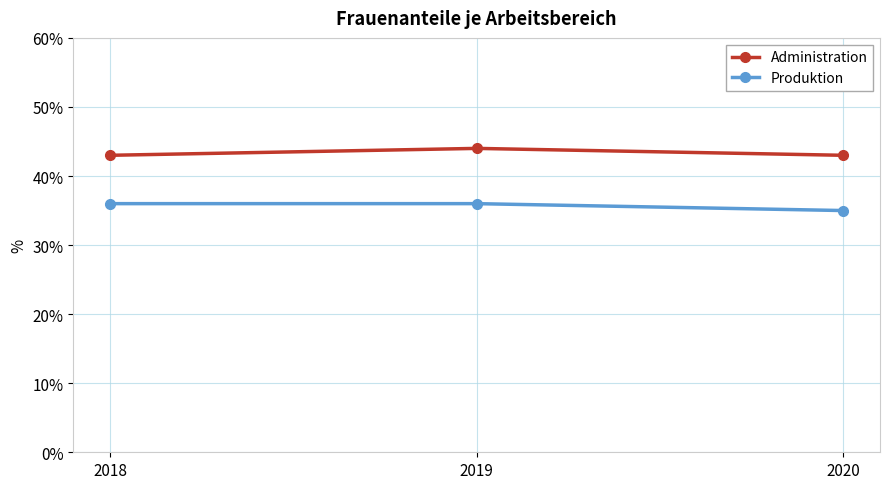

What value does the Administration series have at 2018?

43